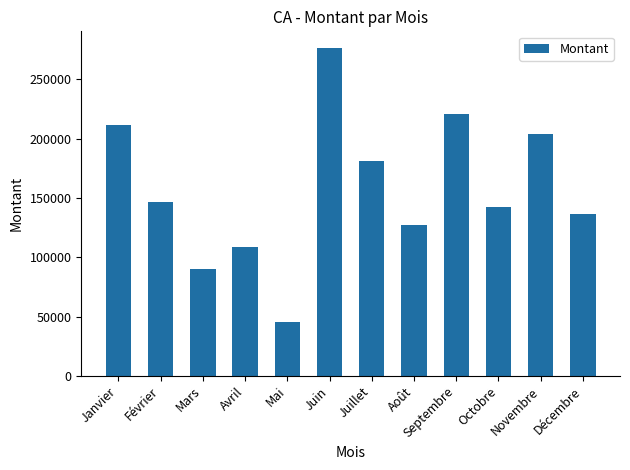

What is the change in value from Mars to Septembre?

+130494